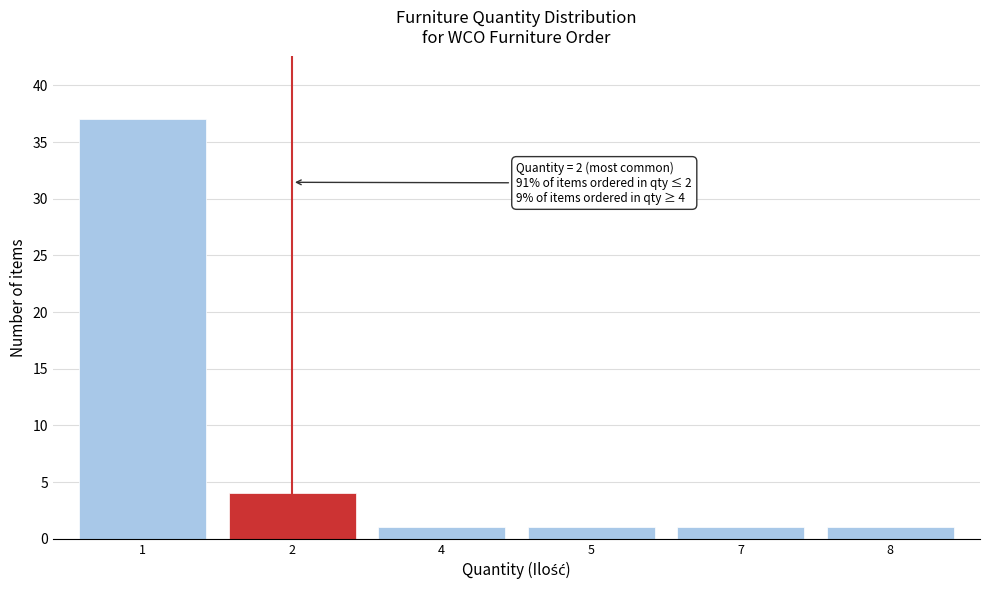

Reading left to right, what are all the values shown in this chart?

1=37	2=4	4=1	5=1	7=1	8=1